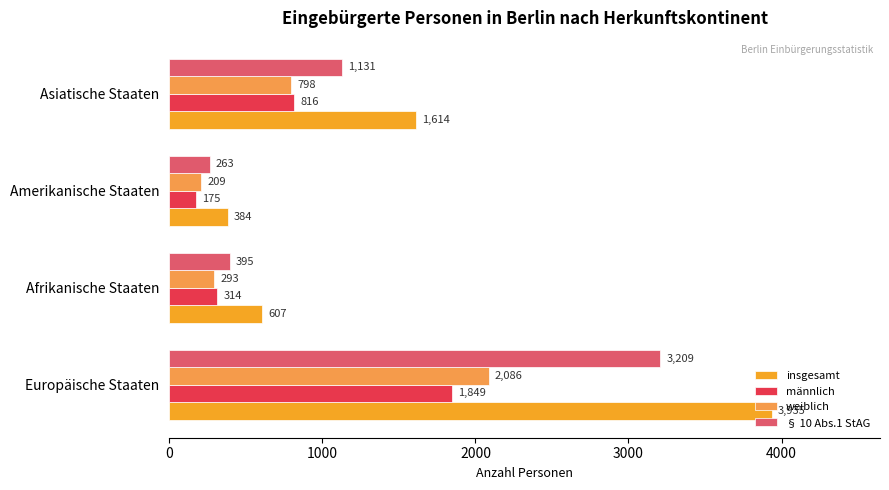

How many data points in § 10 Abs.1 StAG are less than 1131?

2